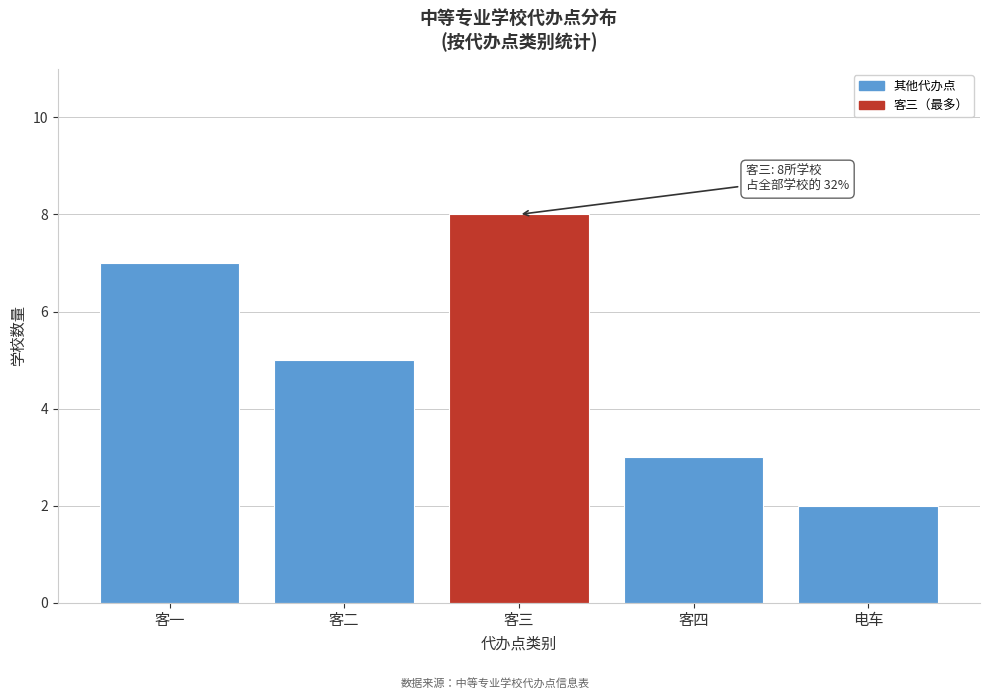

Reading right to left, what are all the values shown in this chart?

电车=2	客四=3	客三=8	客二=5	客一=7